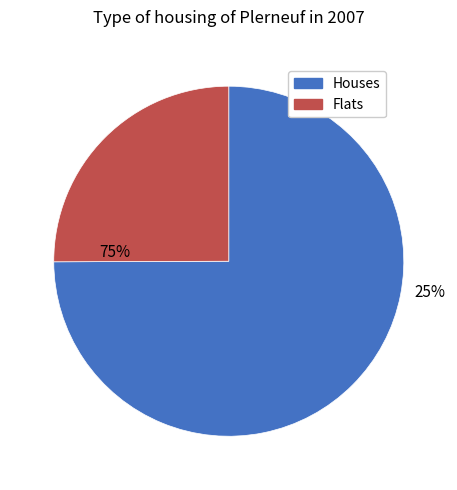

True or false: 2022-10-02T13:34:26.696Z accounts for 15% of the total.

False